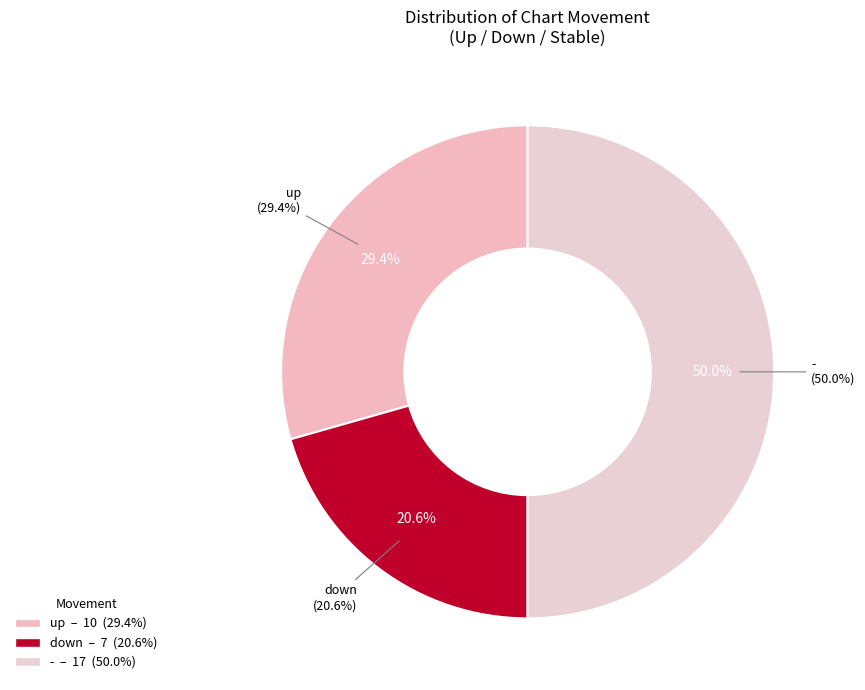

How many segments does this pie chart have?

3